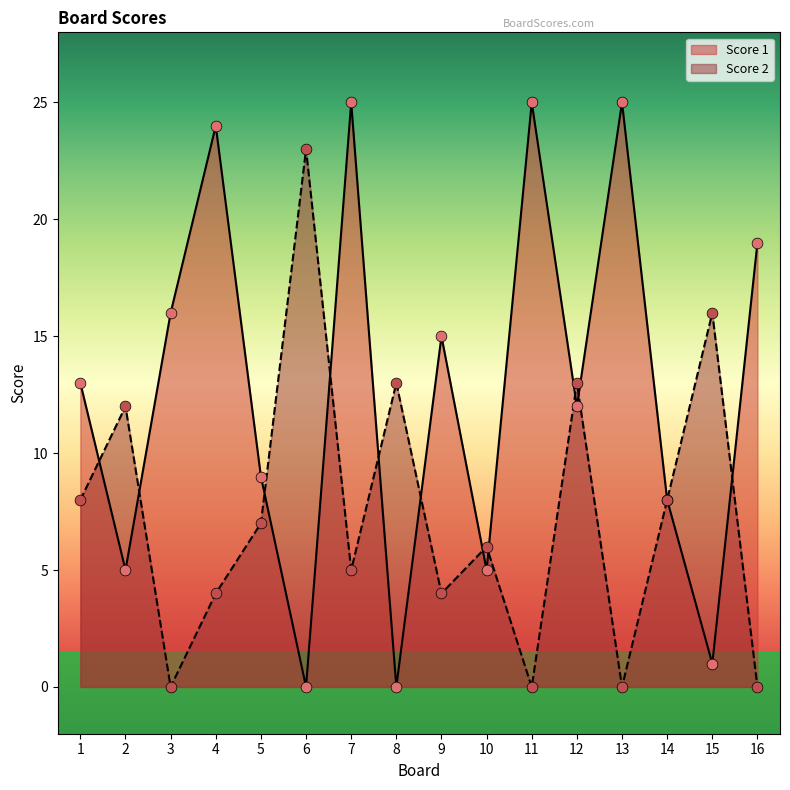

What are all the series names shown in the legend?

Score 1, Score 2